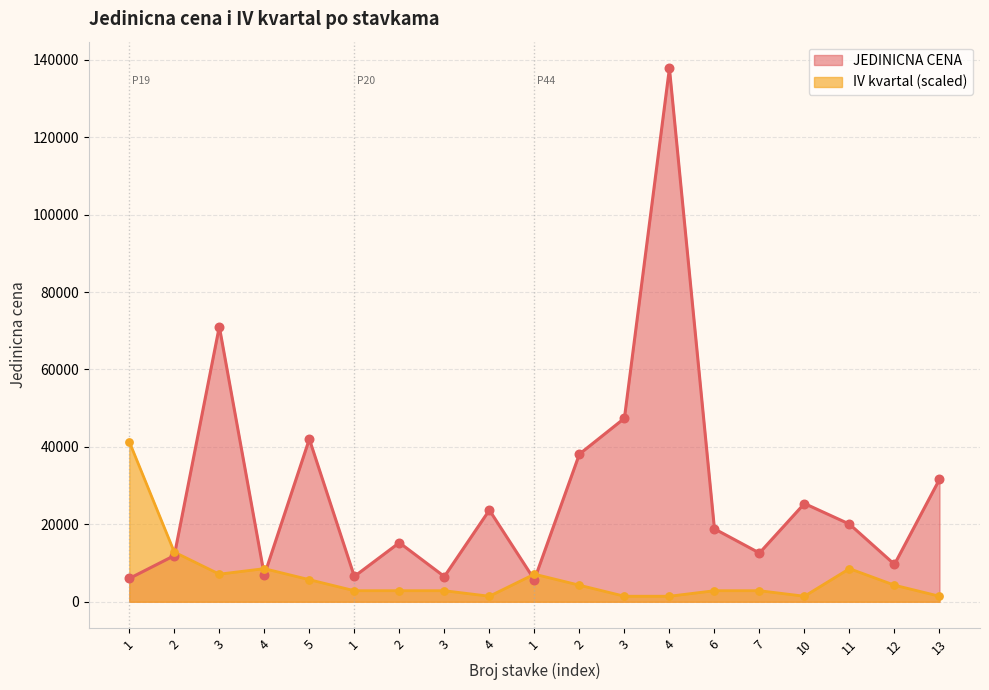

Is the value of IV kvartal at 2 greater than the value of JEDINICNA CENA at 4?

Yes